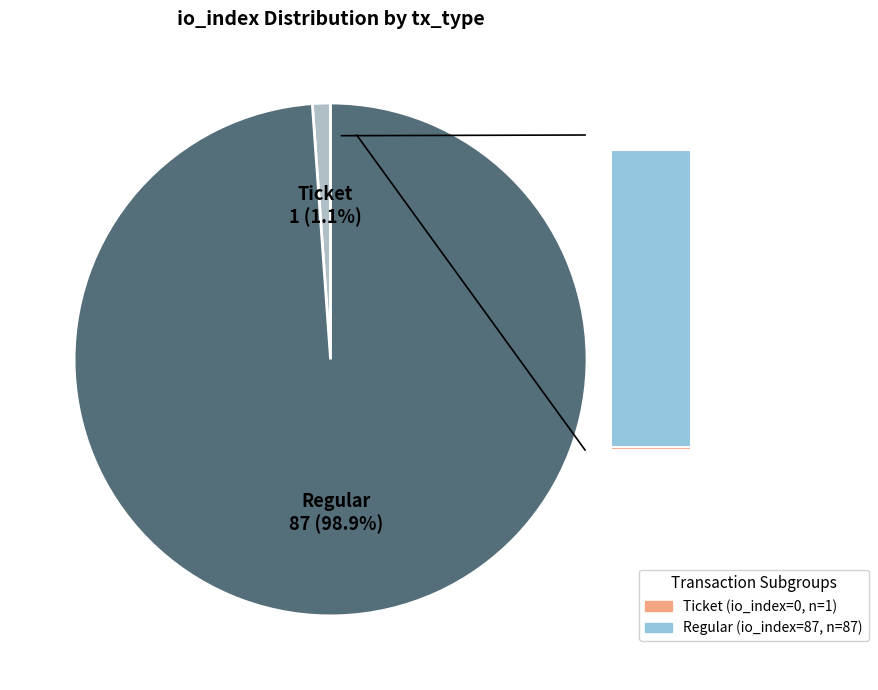

To the nearest percent, what is the combined percentage of Ticket (io_index=0) and Regular (io_index=87)?

100%